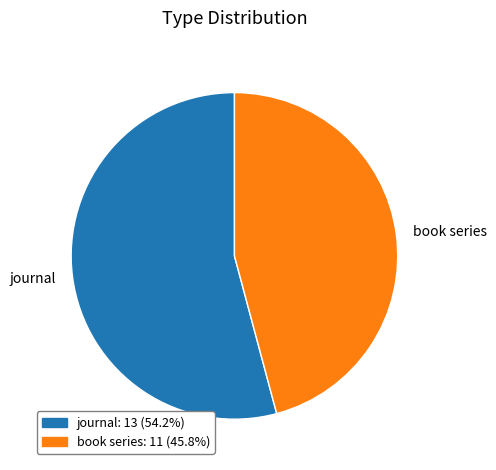

Is the sum of book series and journal greater than half?

Yes